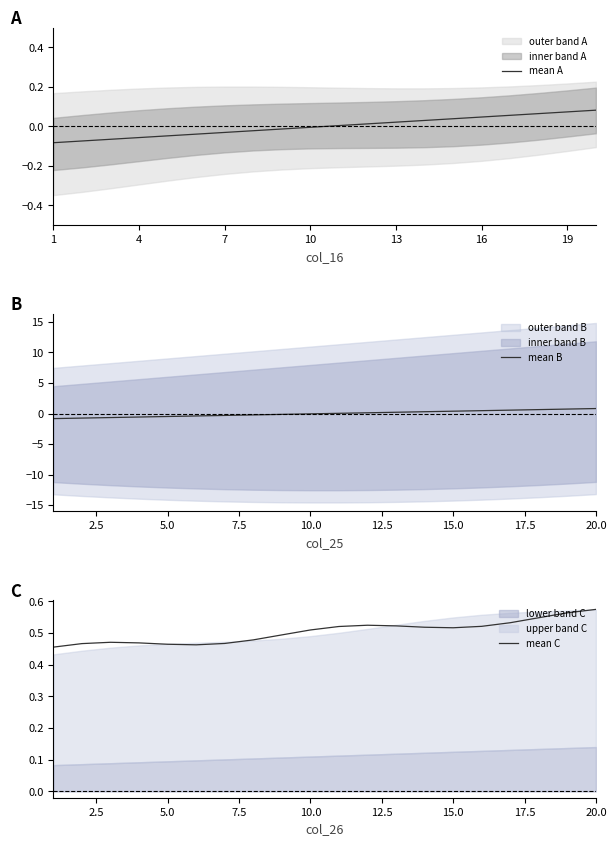

Which category has the lowest value across all series?

1